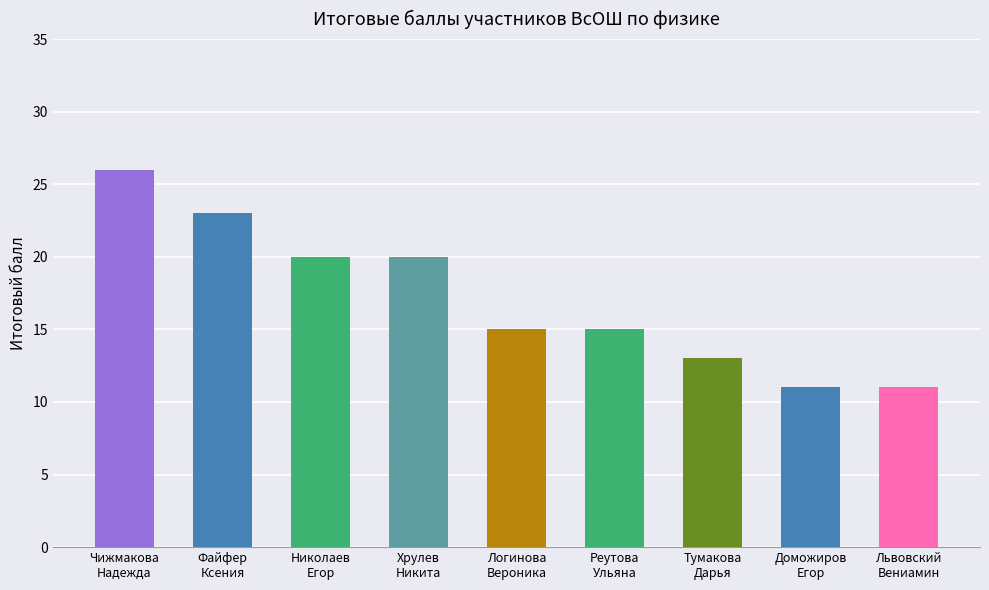

The chart shows a value of 36 at Хрулев
Никита. True or false?

False